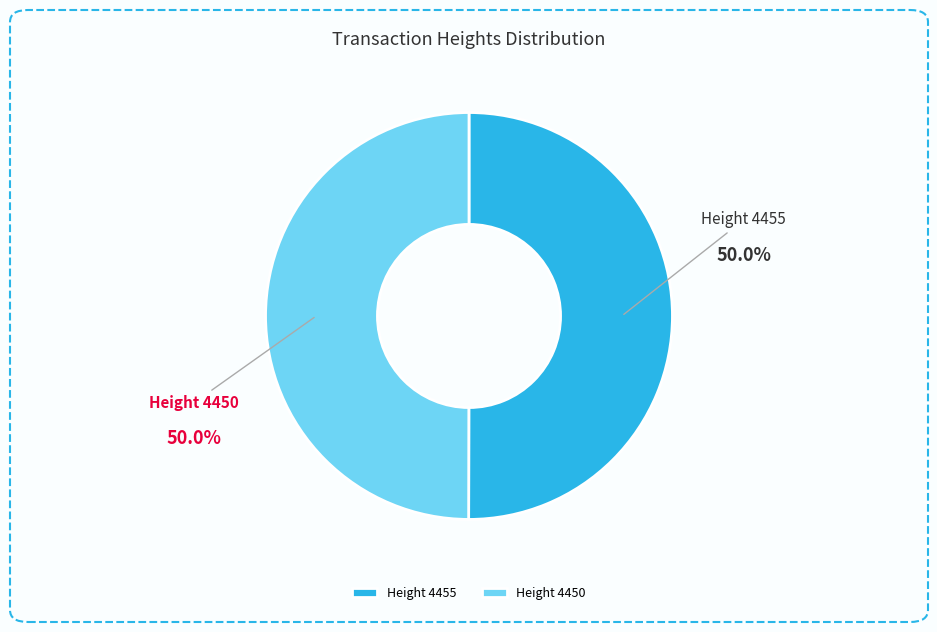

Approximately how many times larger is the value at Height 4450 compared to Height 4455?

1.0